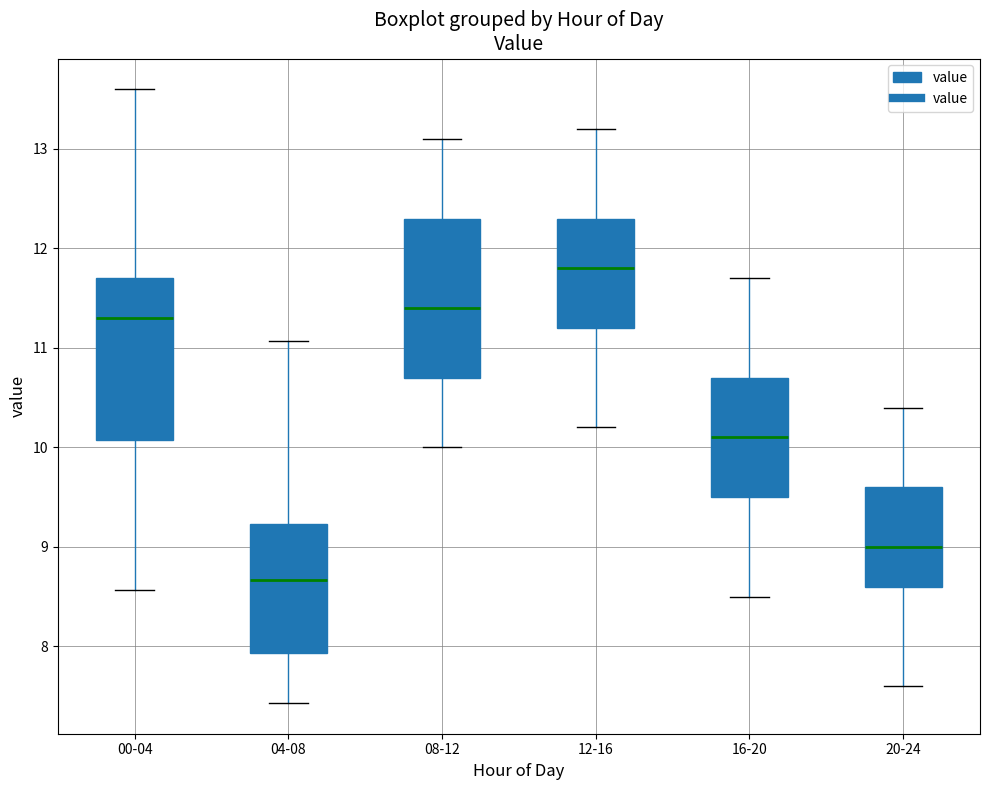

Where is the lower edge of the box for 12-16 on the y-axis? The values are not printed on the chart, so give them approximately, as read against the axis.

11.2